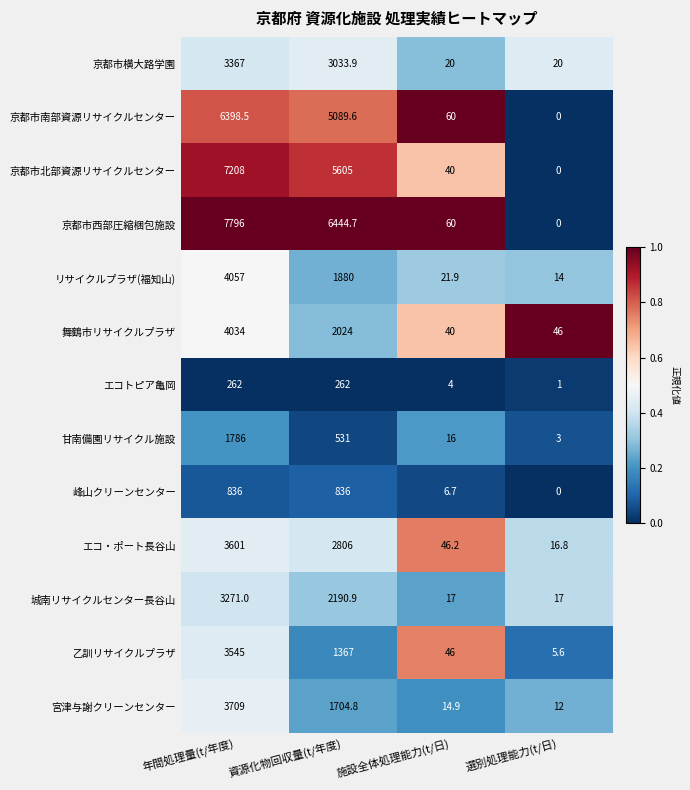

Is it true that 京都市横大路学園 equals 743.6 at 年間処理量(t/年度)?

False